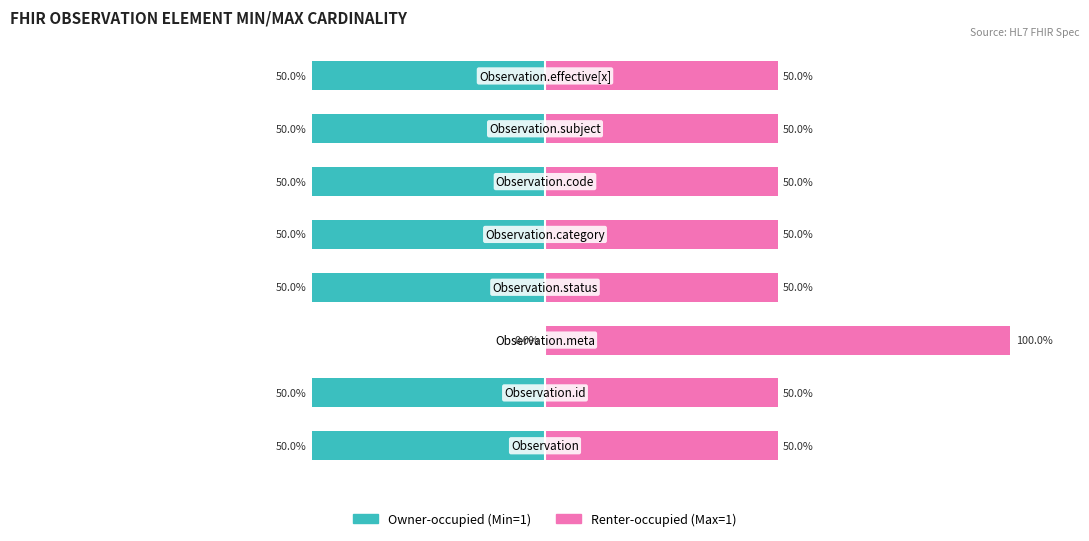

Does the chart contain stacked bars?

No